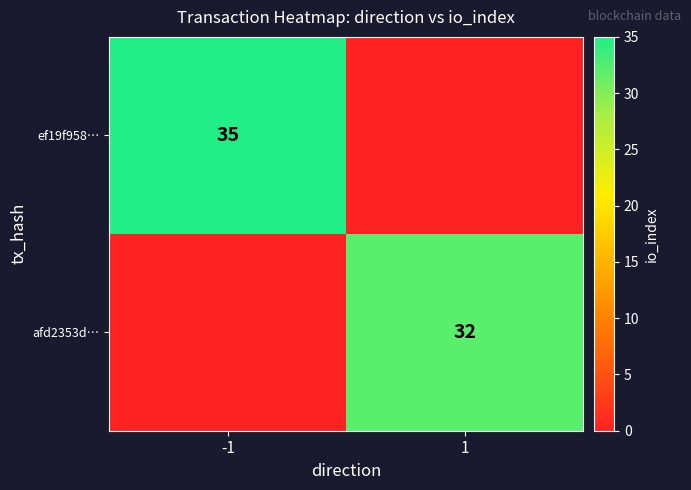

The value of afd2353d… at 1 is 32. True or false?

True